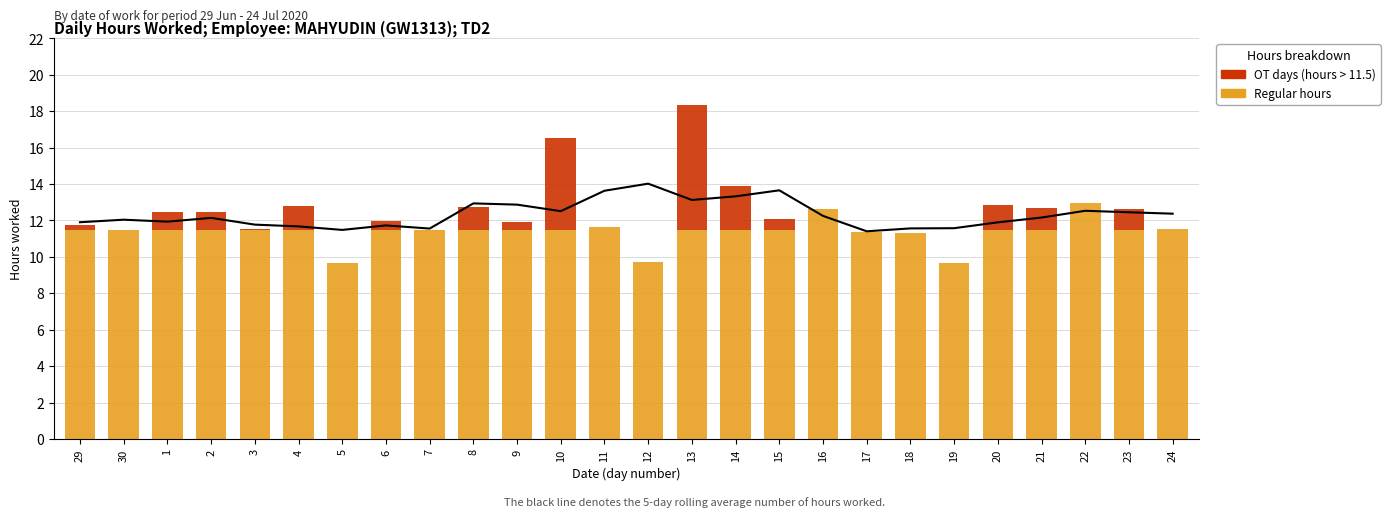

Between 1 and 5, which is larger?

1